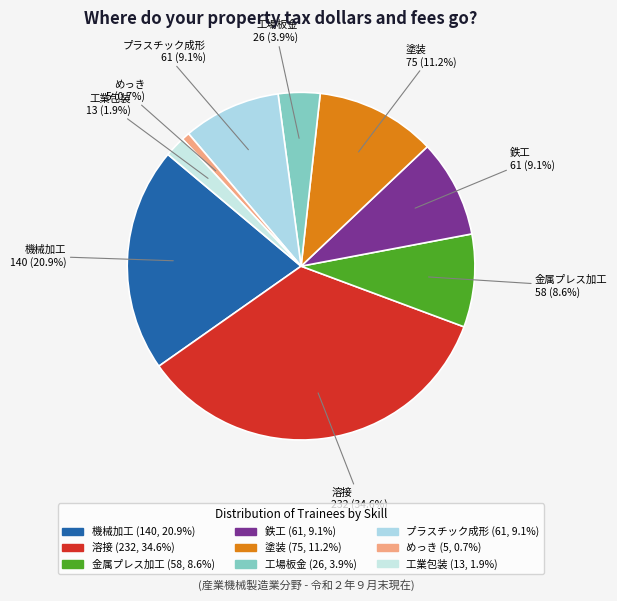

What portion of the pie excludes 金属プレス加工?

91.4%